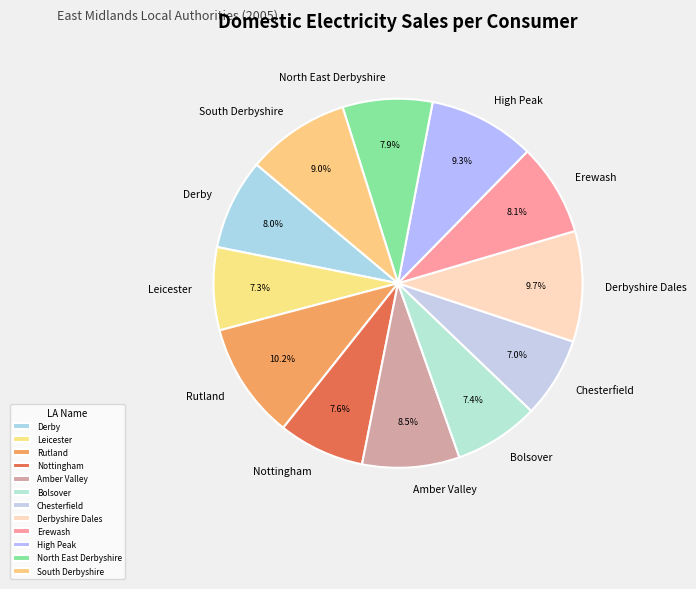

To the nearest percent, what is the average slice percentage?

8%